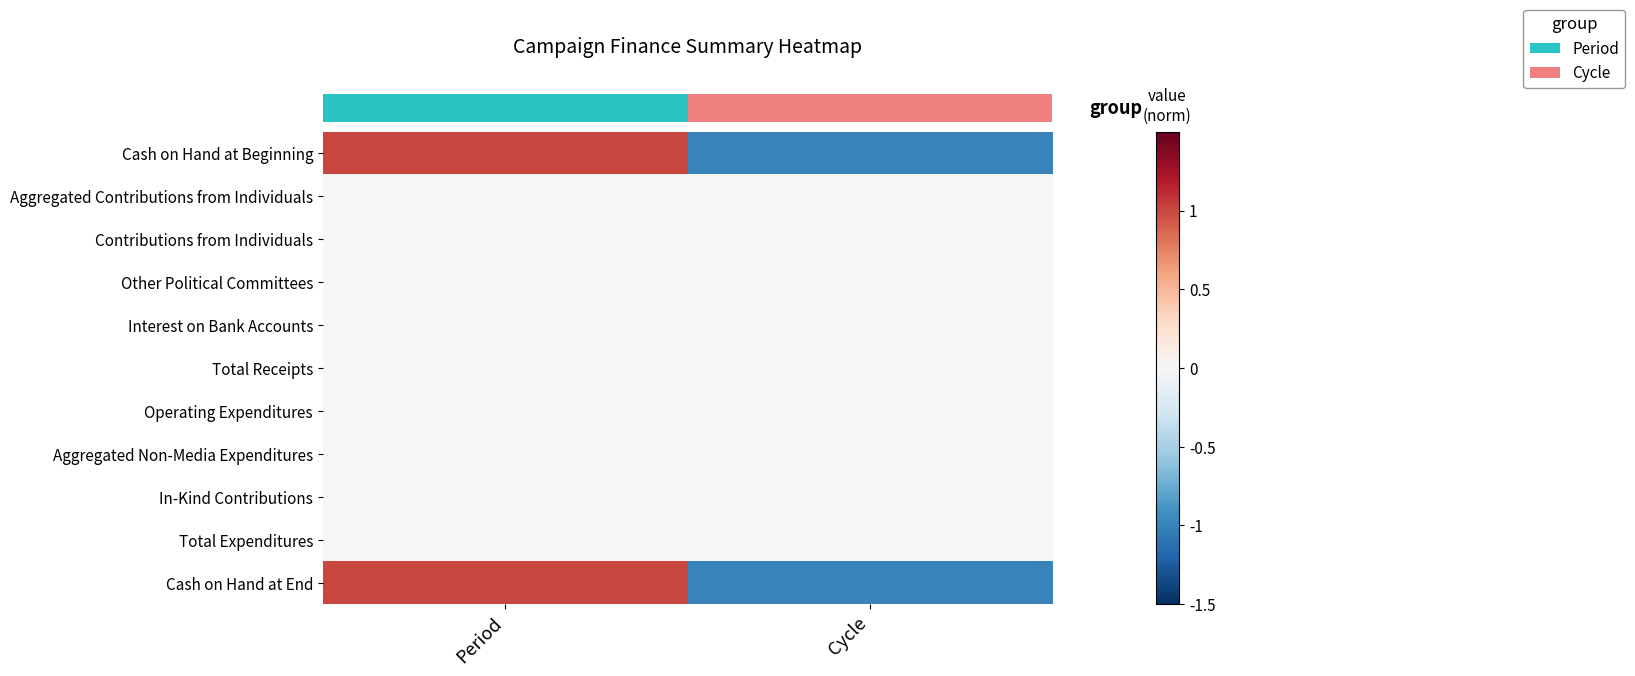

Which category has the highest value across all series?

Period